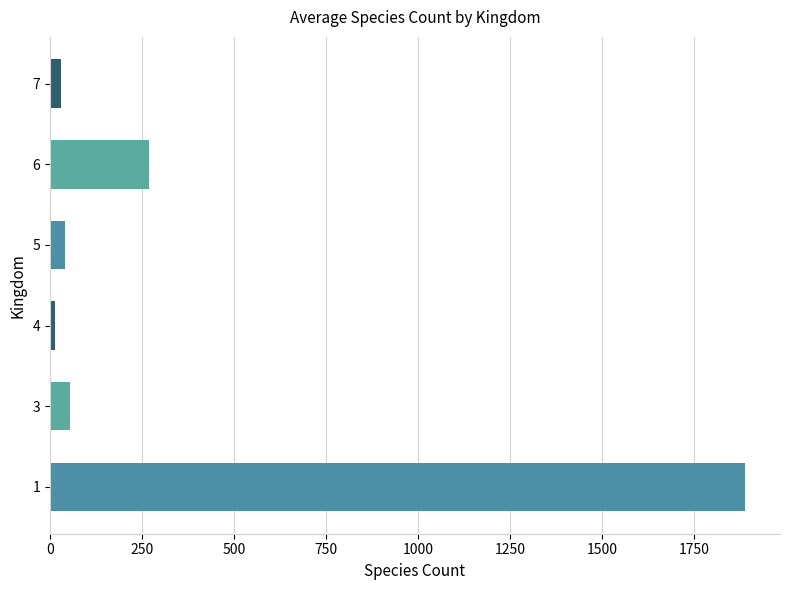

Is it true that the value at 1 is 1890?

True